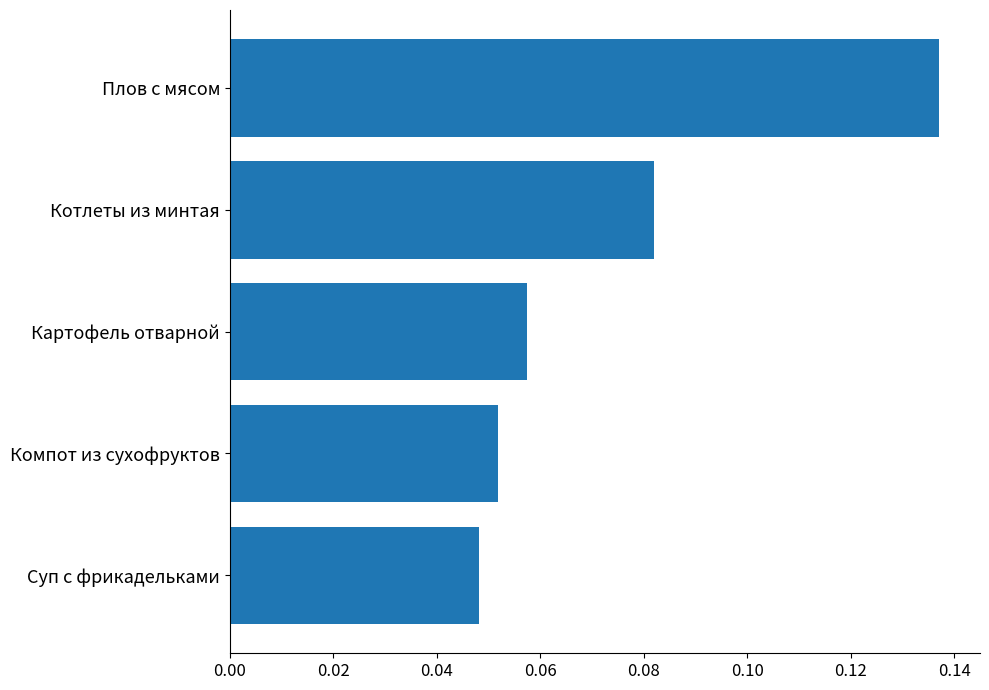

How many bars are there in total?

5